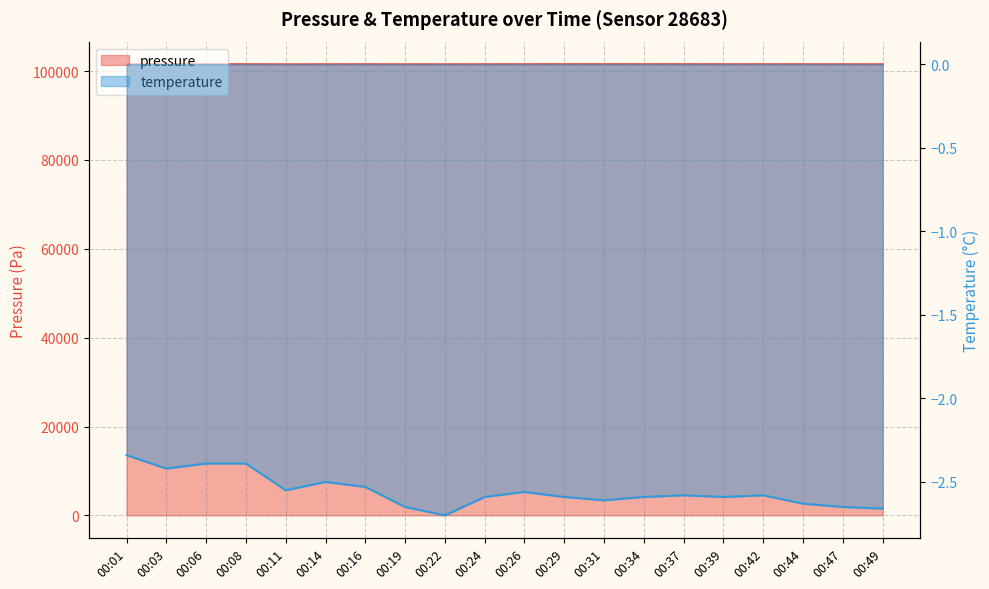

True or false: pressure and temperature cross at least once.

False